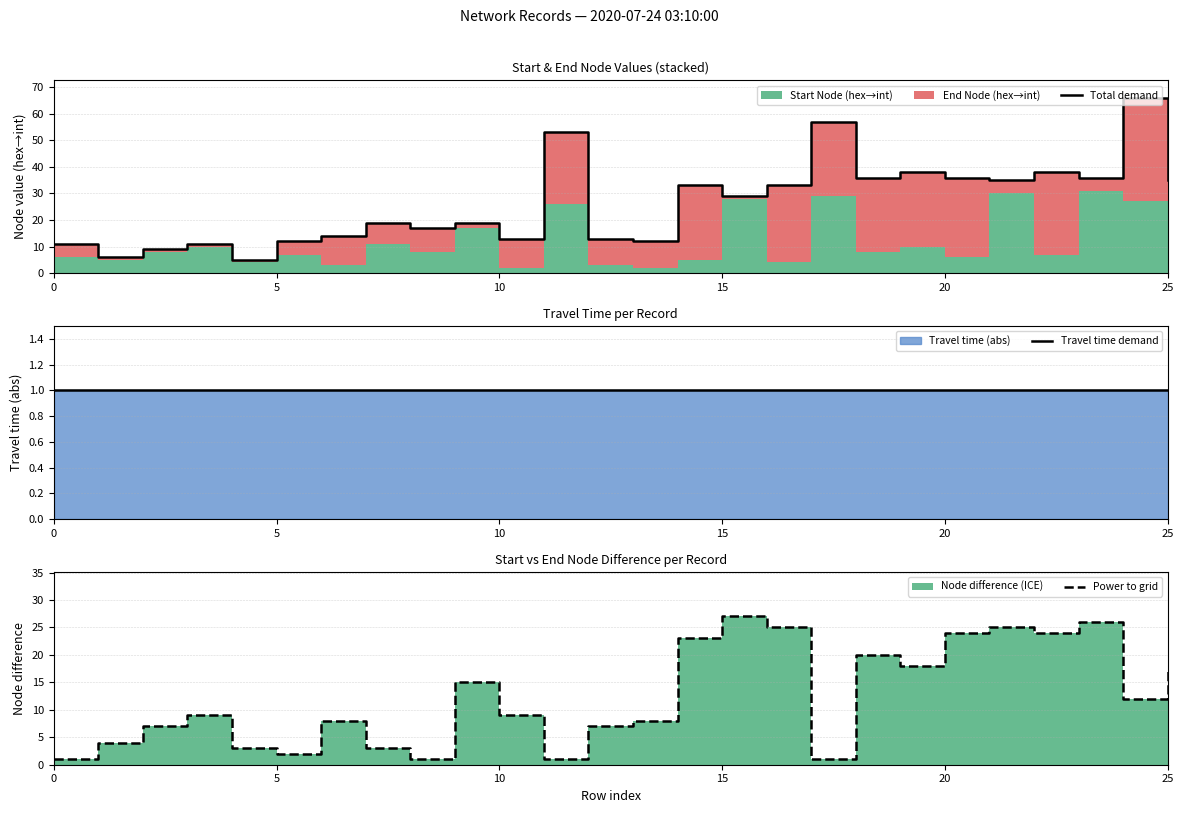

Is it true that Power to grid equals 8 at 6?

True